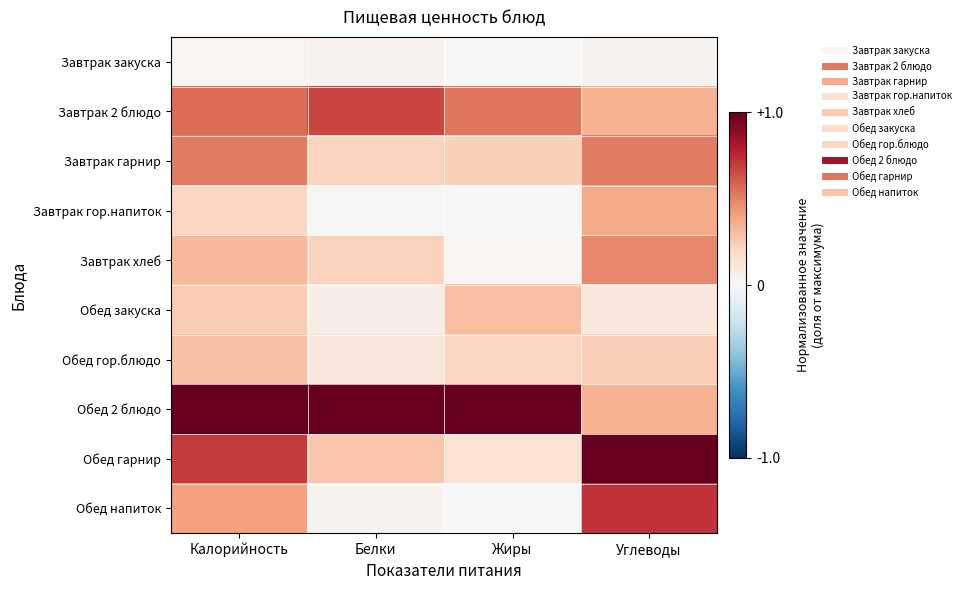

Which series changed the most between Калорийность and Углеводы?

Обед 2 блюдо